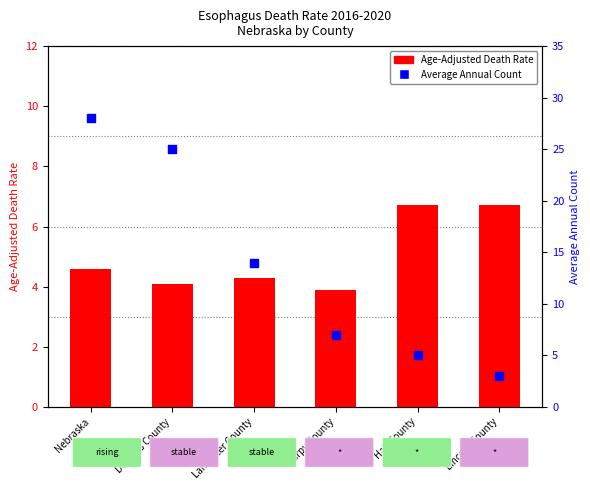

Which series reaches the minimum Y coordinate?

Average Annual Count